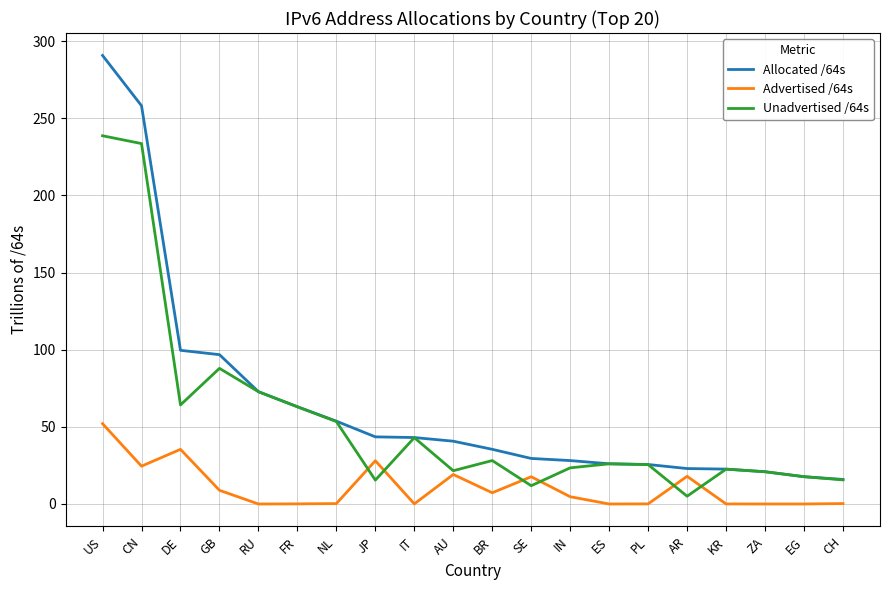

What is the highest value of the Advertised /64s series?

52.0